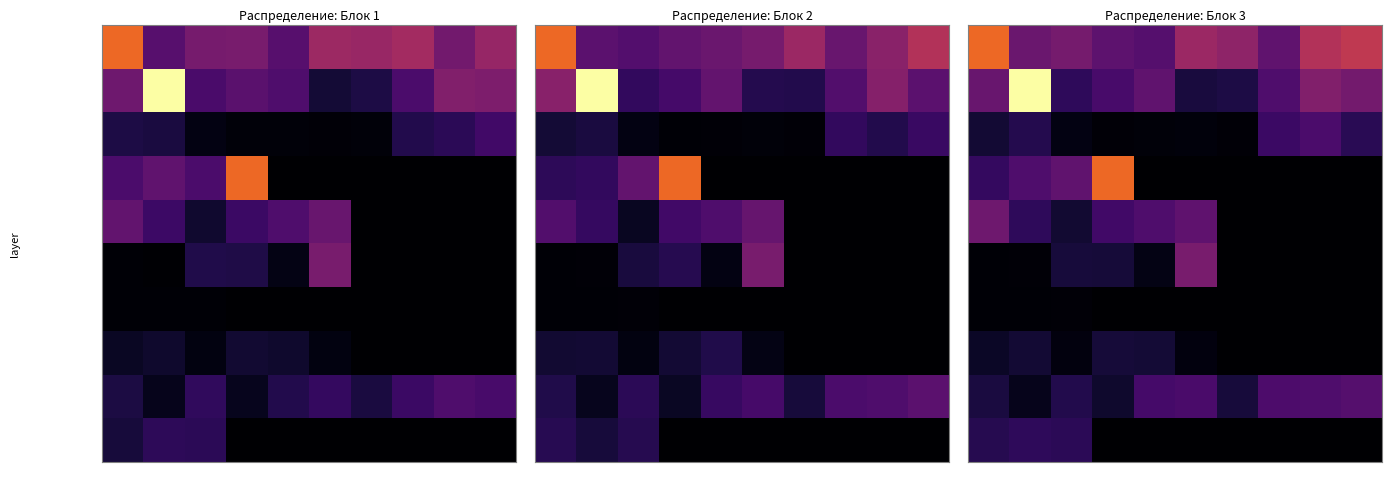

At which label does row_2 reach its minimum?

6